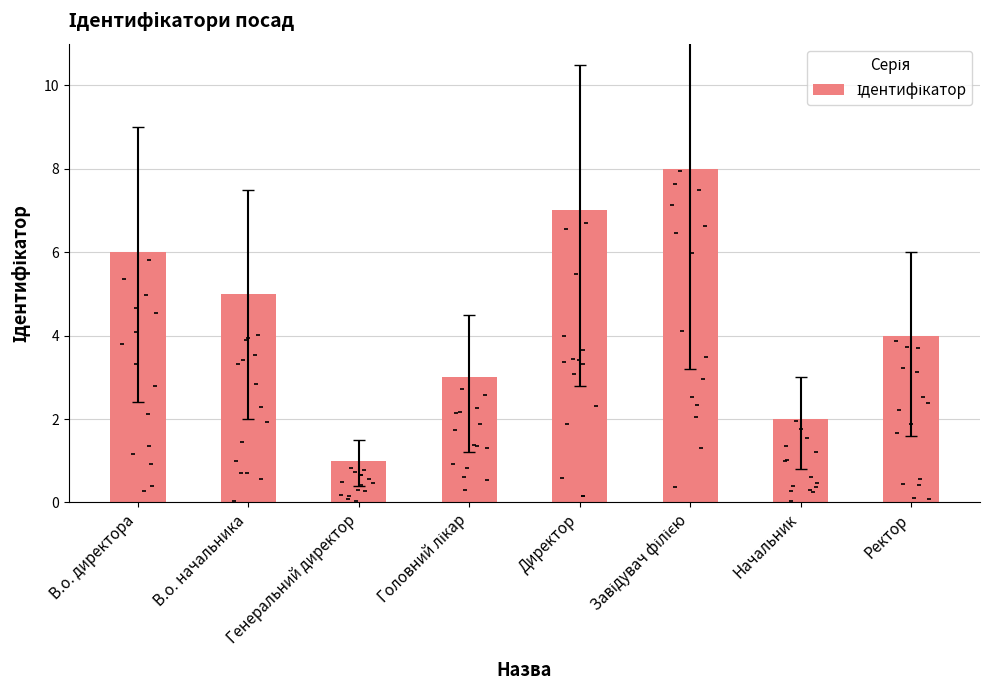

What is the change in value from Головний лікар to Директор?

+4